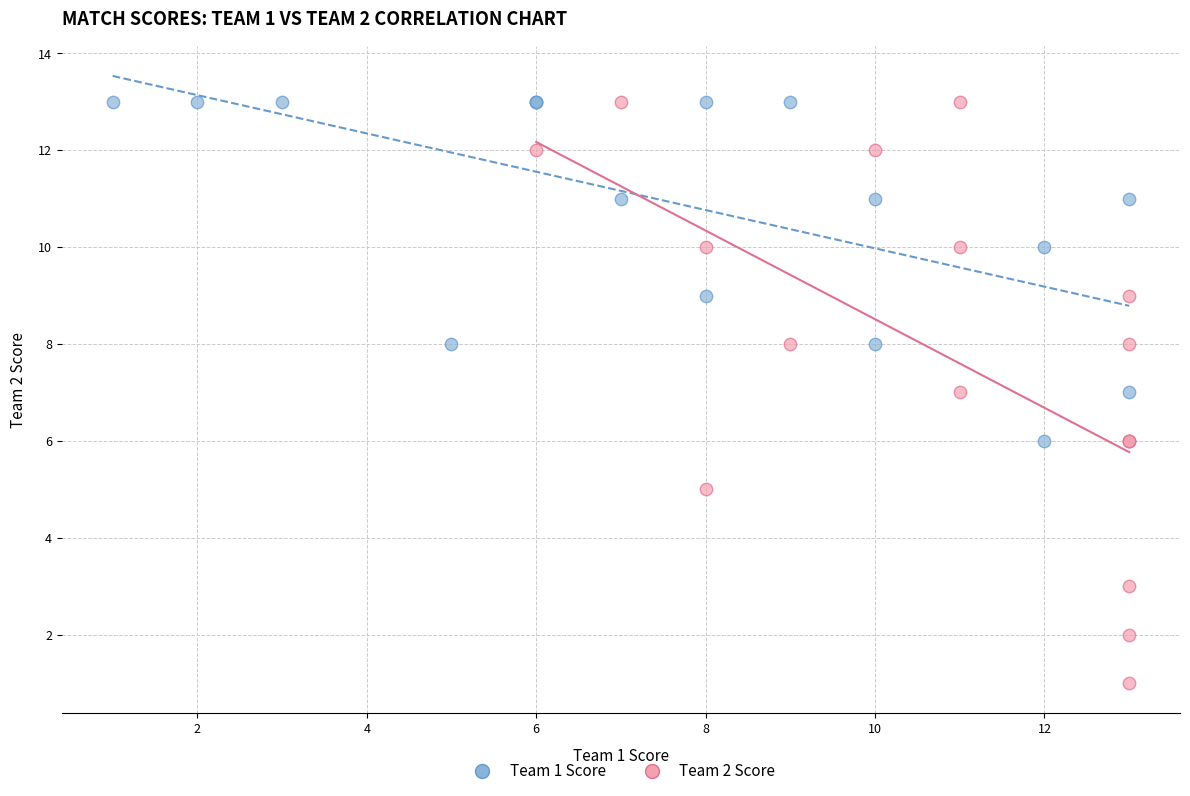

Which series has the widest spread of Y values?

Team 2 Score